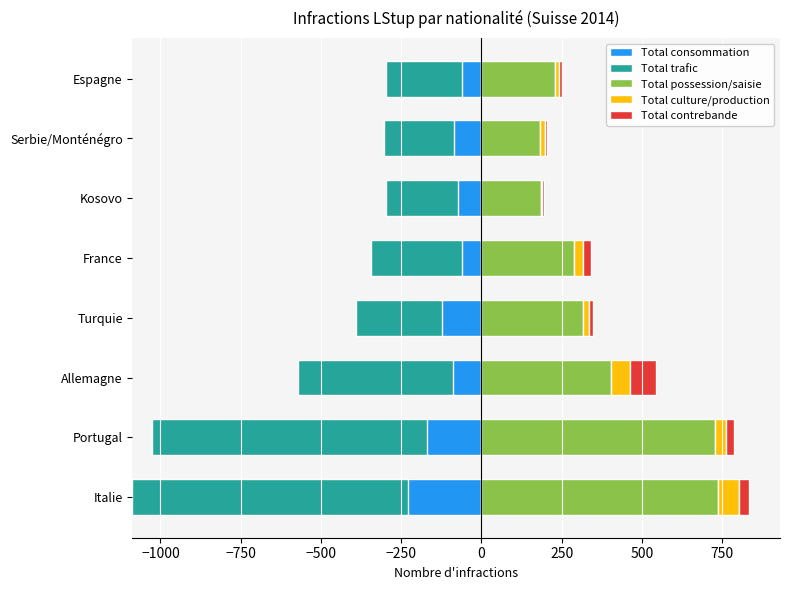

Between Italie and Espagne, which series saw the biggest shift?

Total consommation